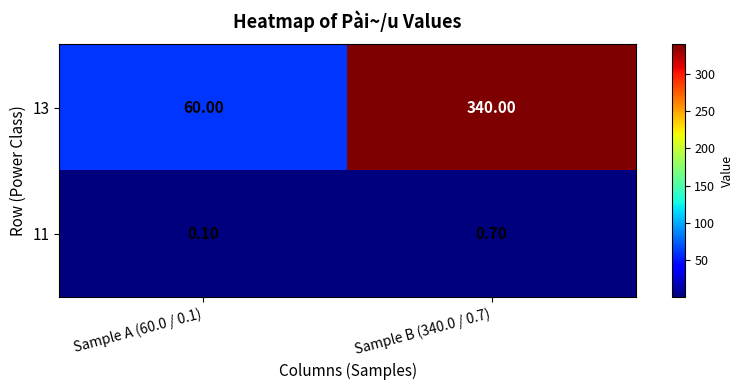

What is the difference between the 13 values at Sample A (60.0 / 0.1) and Sample B (340.0 / 0.7)?

280.0